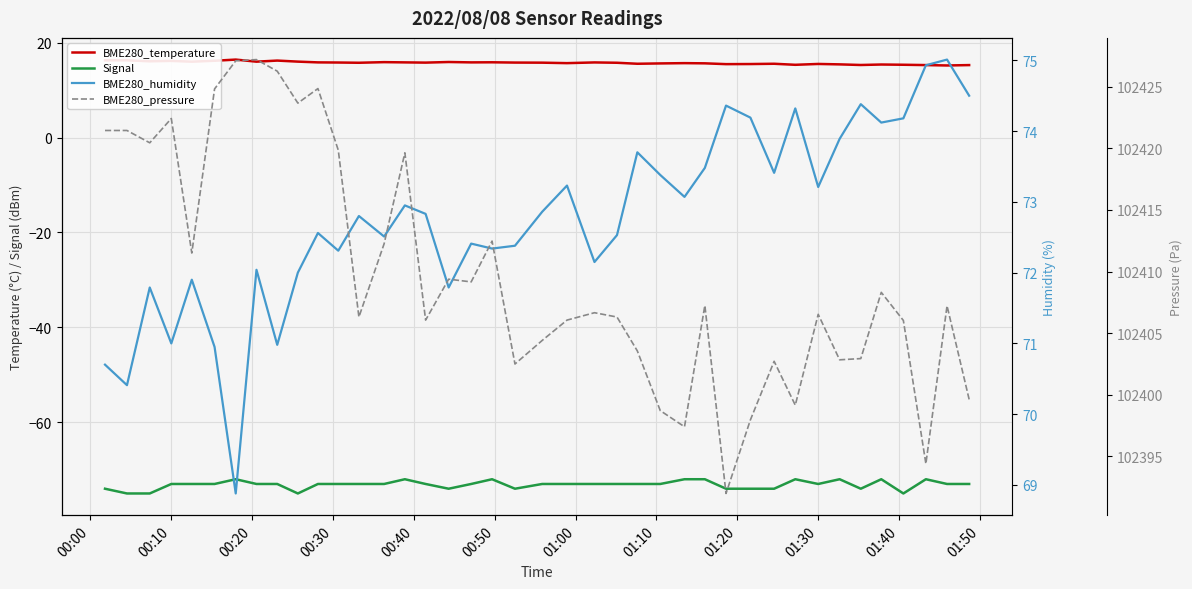

True or false: BME280_pressure and BME280_humidity cross at least once.

False